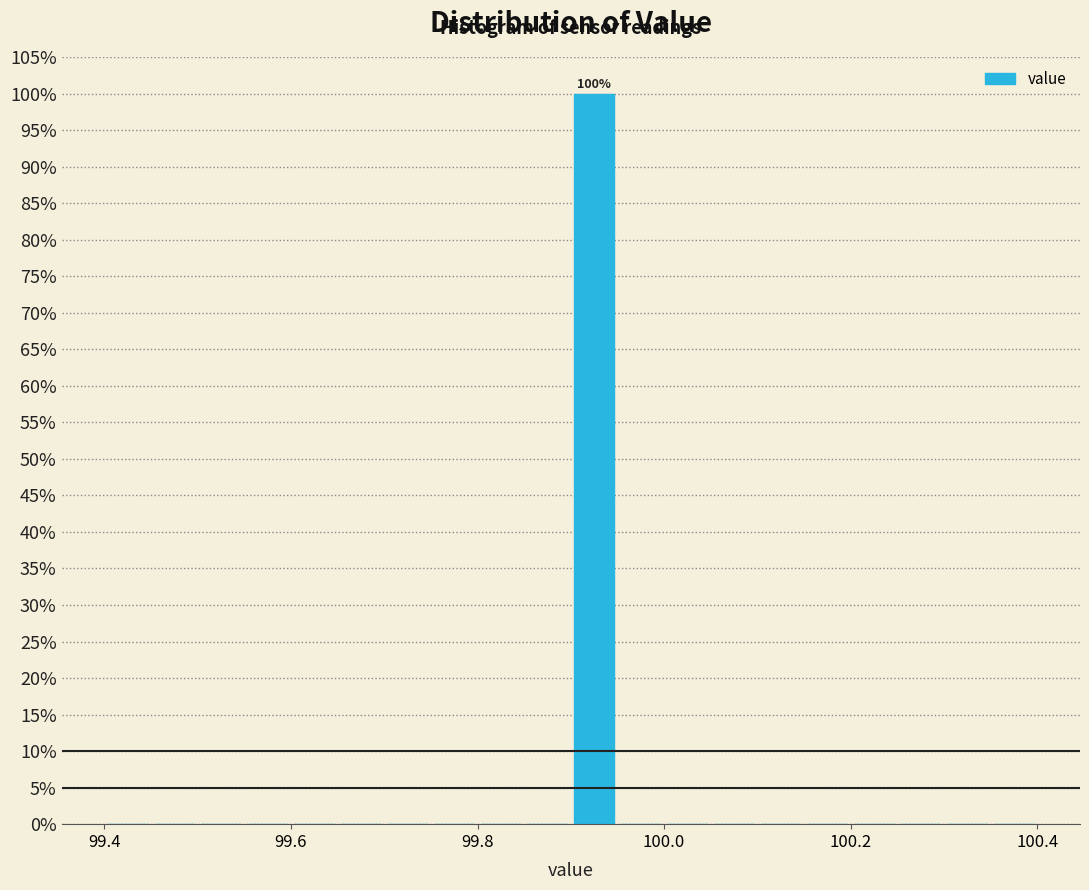

Read against the x-axis, roughly where is the centre of the tallest bar?

99.92